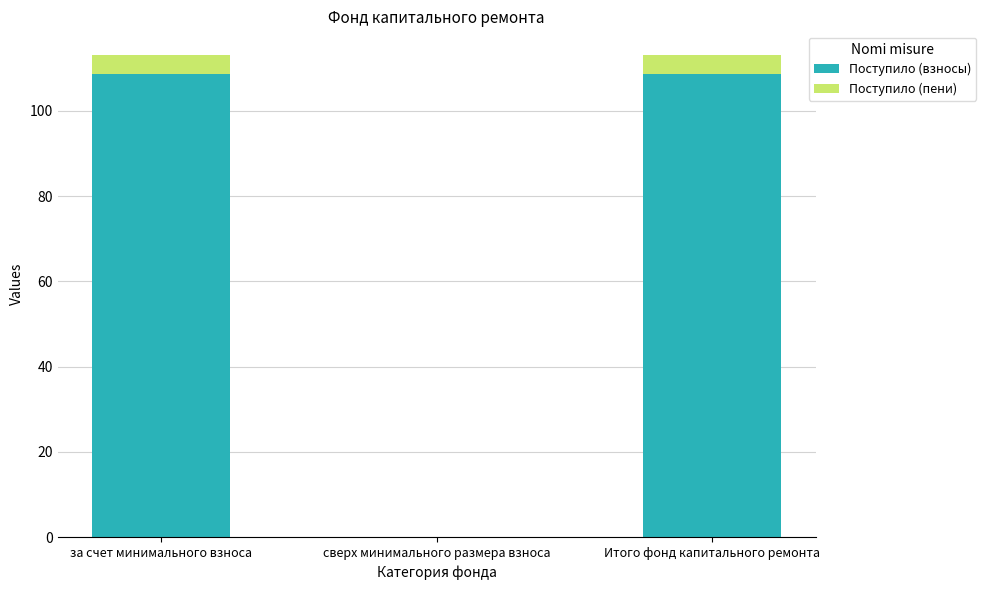

Is it true that Поступило (взносы) equals 108.6 at Итого фонд капитального ремонта?

True